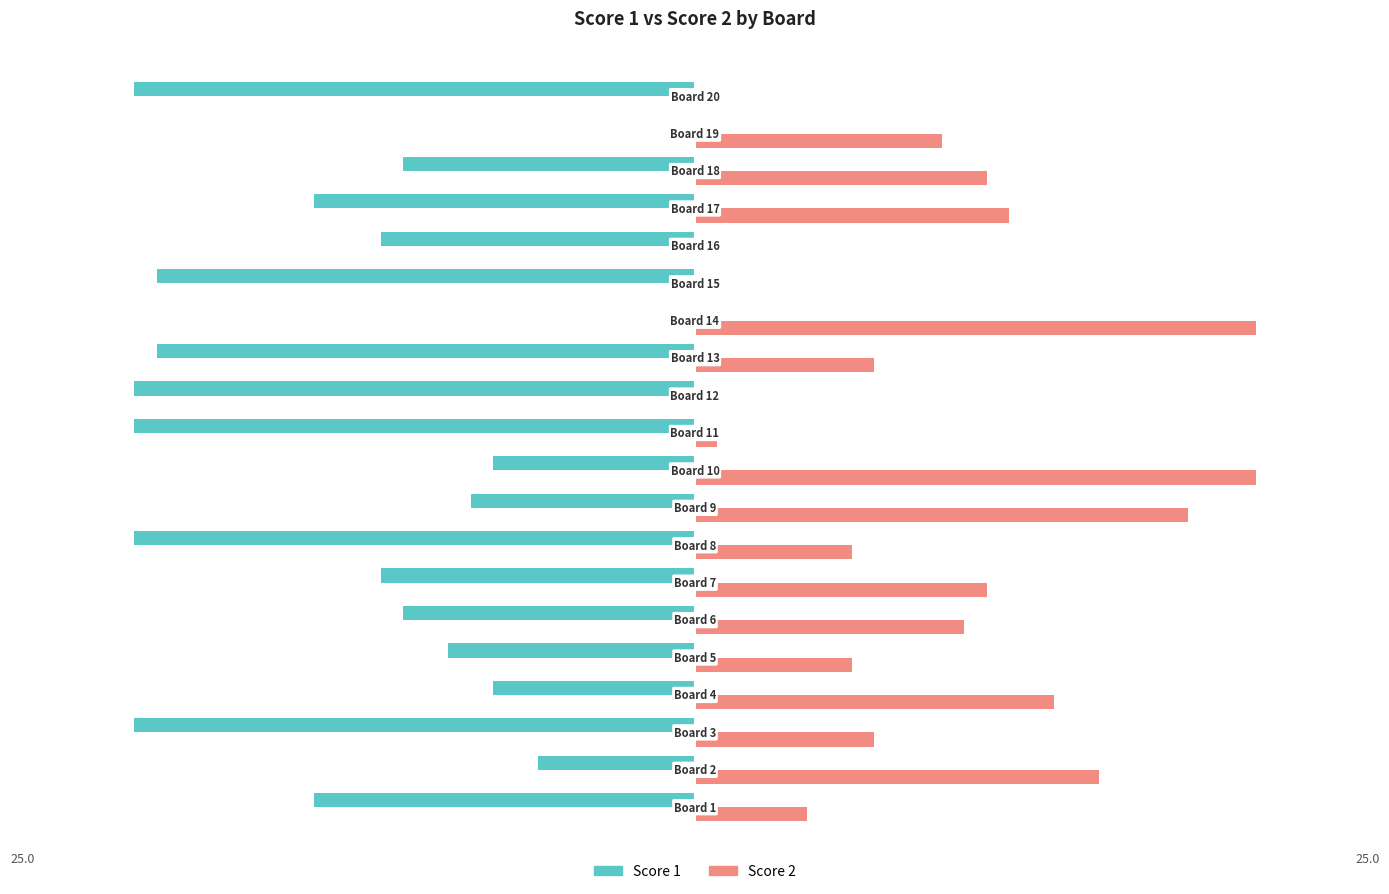

What are all the series names shown in the legend?

Score 1, Score 2